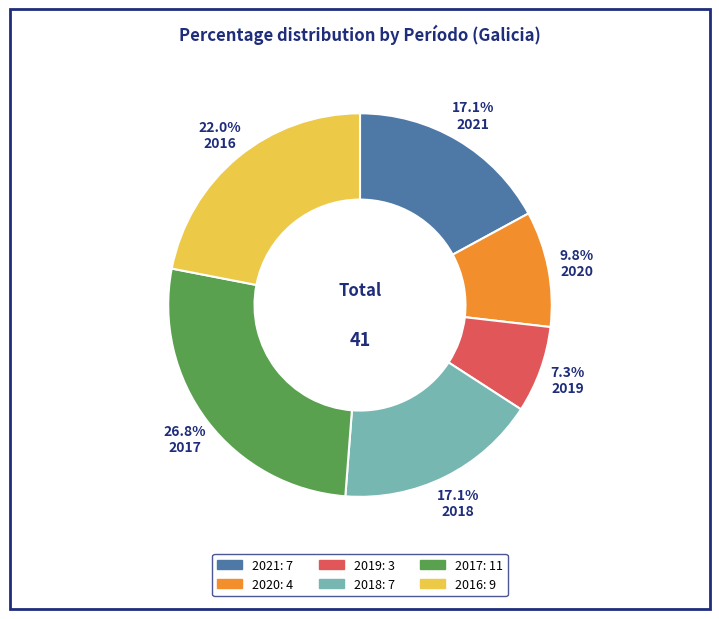

True or false: 2016 accounts for 34% of the total.

False